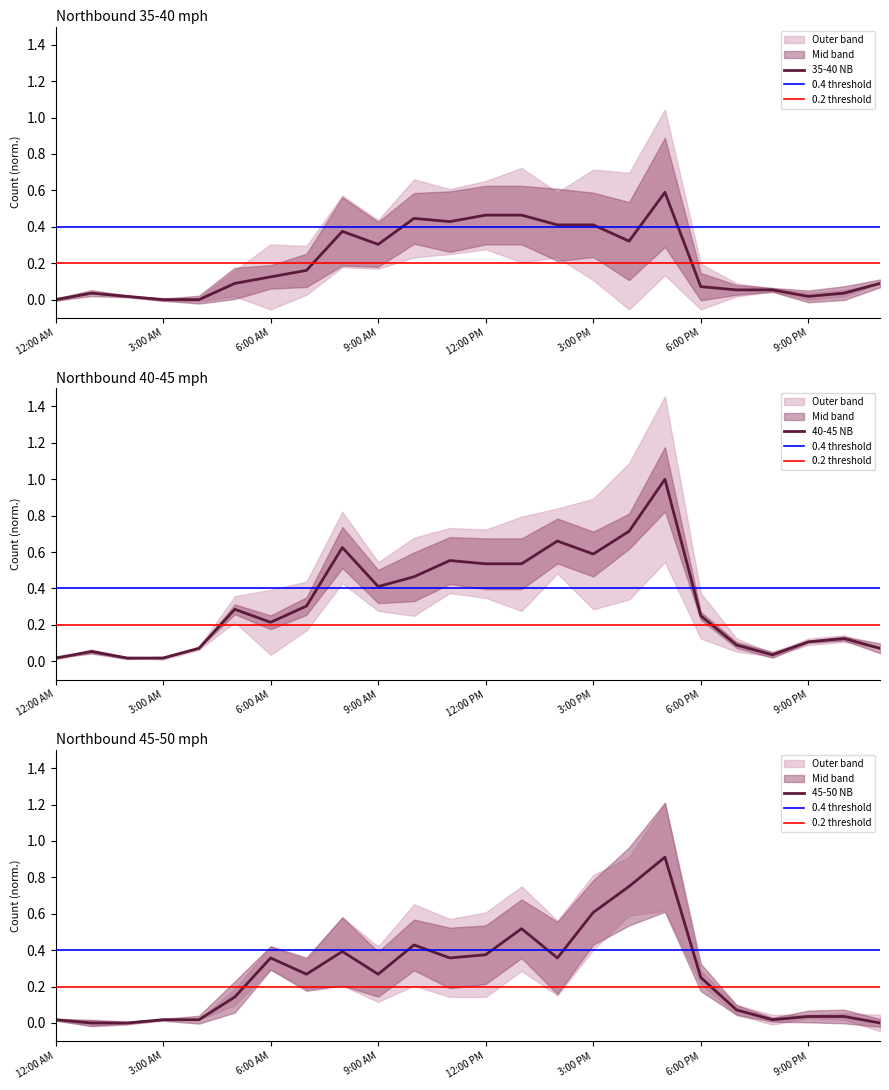

What is the difference between the 40-45 NB values at 1:00 PM and 9:00 PM?

0.4